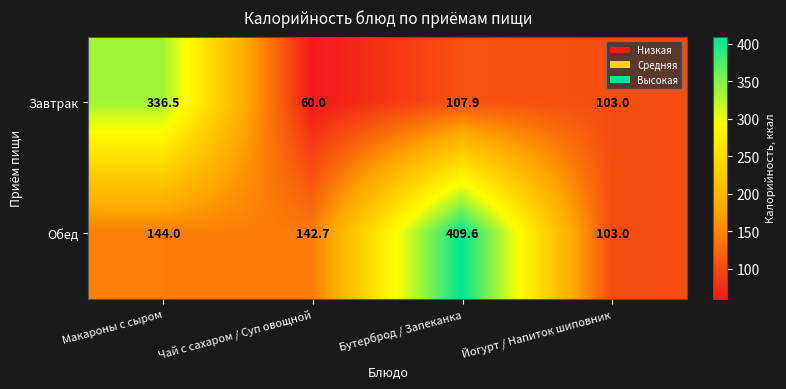

How many series are shown in this chart?

2